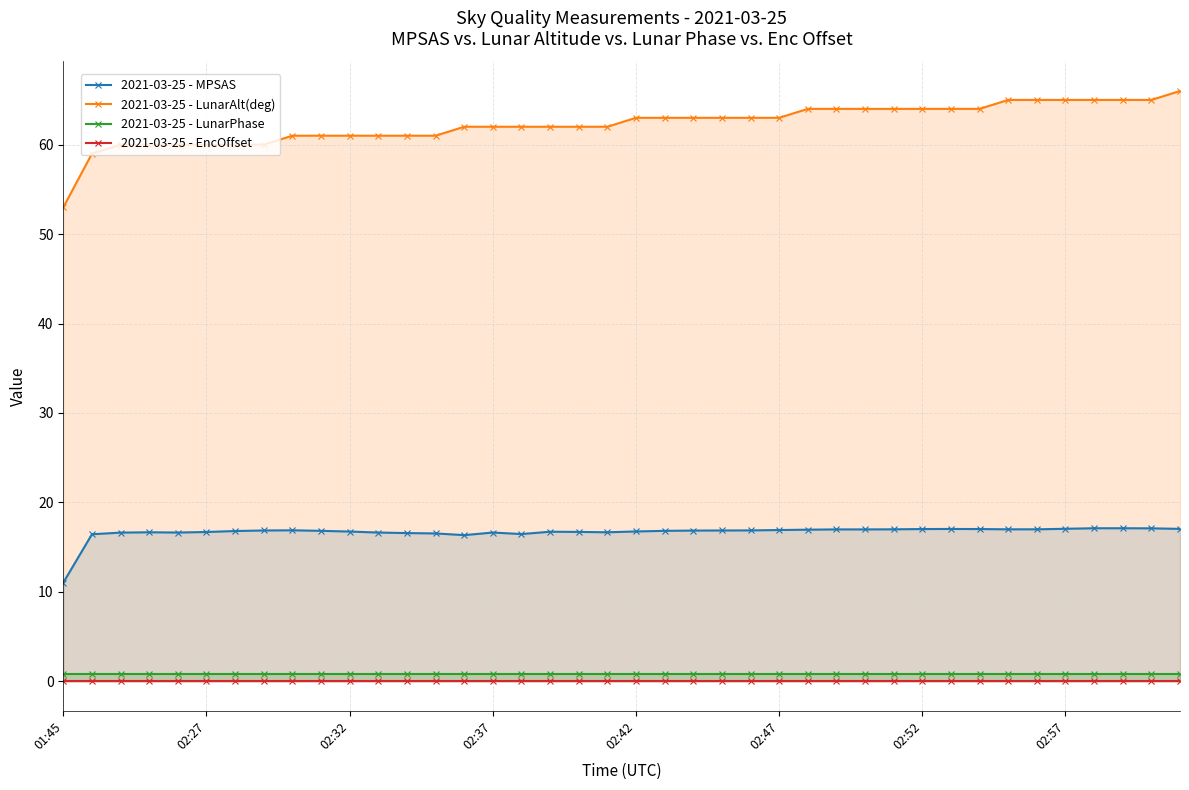

Is the value of 2021-03-25 - LunarPhase at 26 greater than the value of 2021-03-25 - EncOffset at 33?

Yes